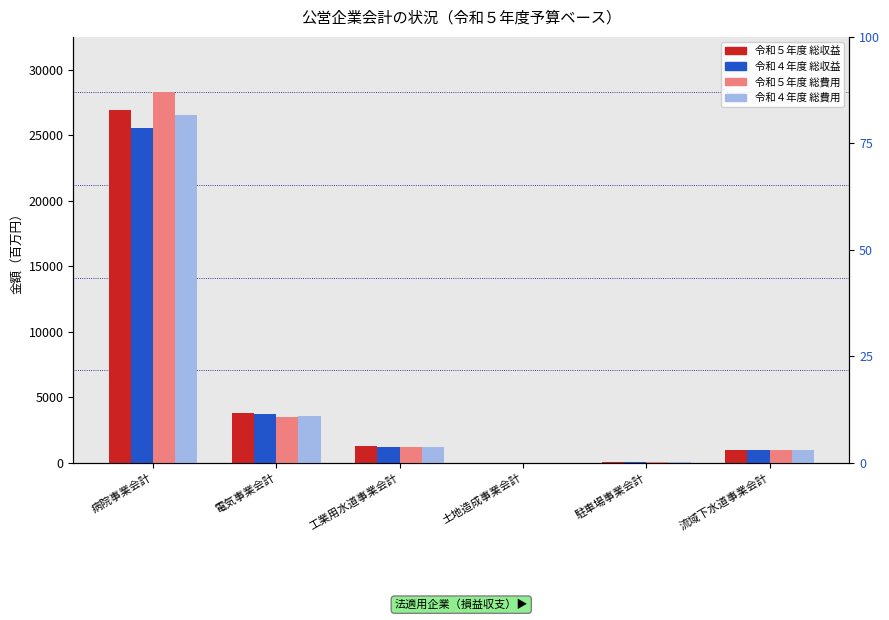

Are the bars grouped side by side (vs. stacked)?

Yes